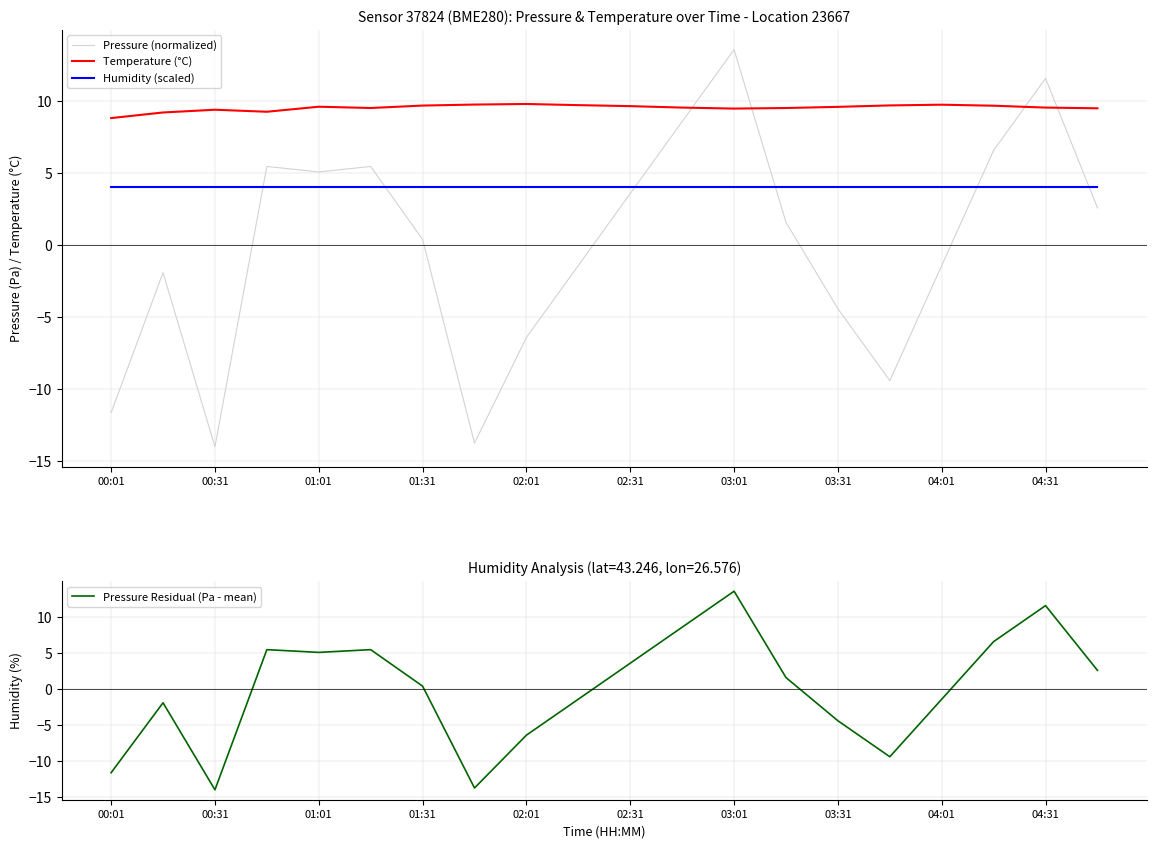

Reading left to right, extract all data points from this chart.

Pressure (normalized): -11.6	-1.9	-14.0	5.5	5.1	5.5	0.4	-13.8	-6.4	-1.4	3.6	8.6	13.6	1.6	-4.4	-9.4	-1.4	6.6	11.6	2.6
Temperature (°C): 8.8	9.2	9.4	9.3	9.6	9.5	9.7	9.8	9.8	9.7	9.7	9.6	9.5	9.5	9.6	9.7	9.8	9.7	9.6	9.5
Humidity (scaled): 4.0	4.0	4.0	4.0	4.0	4.0	4.0	4.0	4.0	4.0	4.0	4.0	4.0	4.0	4.0	4.0	4.0	4.0	4.0	4.0
Pressure Residual (Pa - mean): -11.6	-1.9	-14.0	5.5	5.1	5.5	0.4	-13.8	-6.4	-1.4	3.6	8.6	13.6	1.6	-4.4	-9.4	-1.4	6.6	11.6	2.6